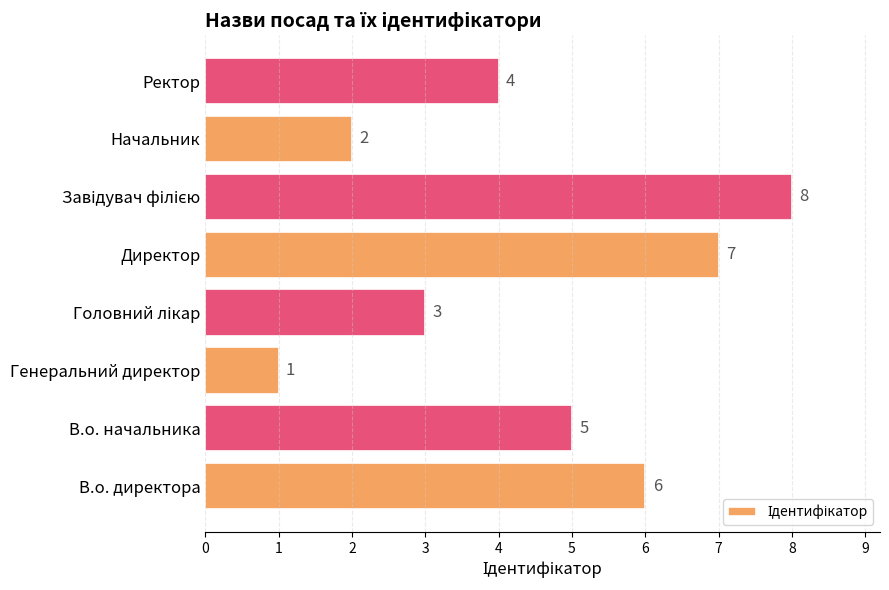

How many series are shown in this chart?

1